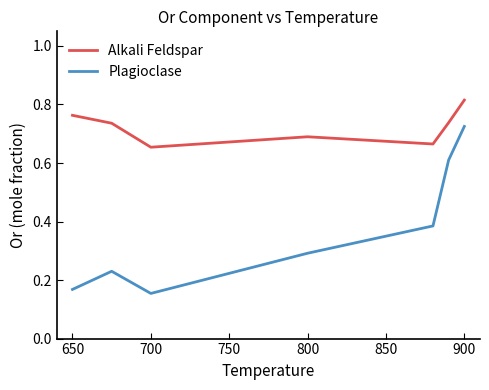

What is the difference between the second highest and minimum values in the Plagioclase series?

0.5